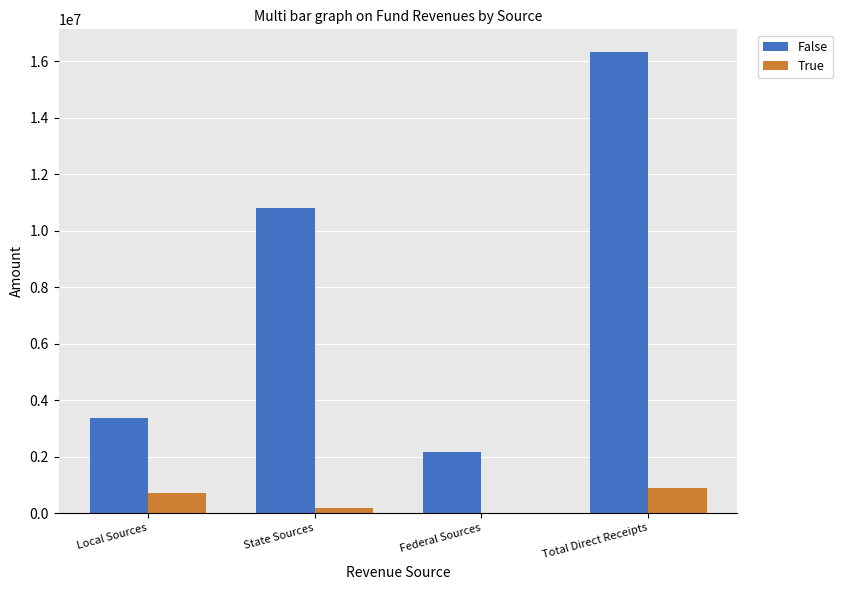

What is the highest value of the True series?

885578